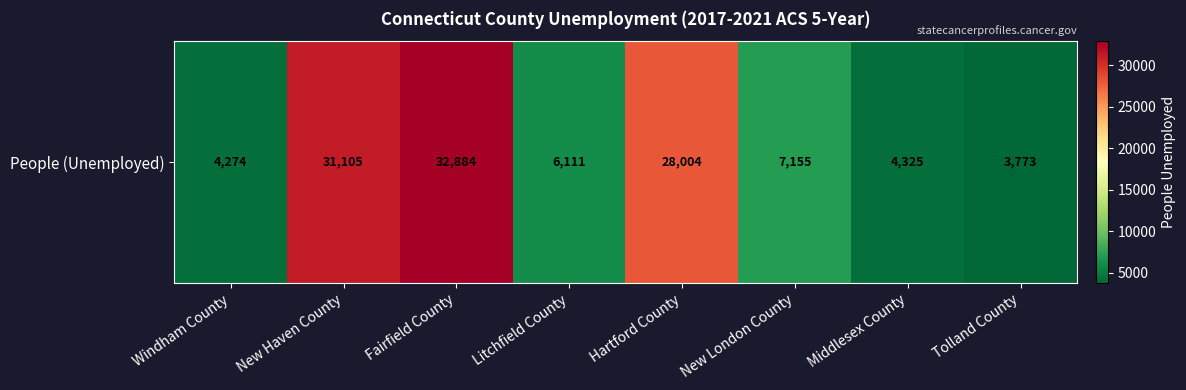

List the labels in order of value, smallest first.

Tolland County, Windham County, Middlesex County, Litchfield County, New London County, Hartford County, New Haven County, Fairfield County